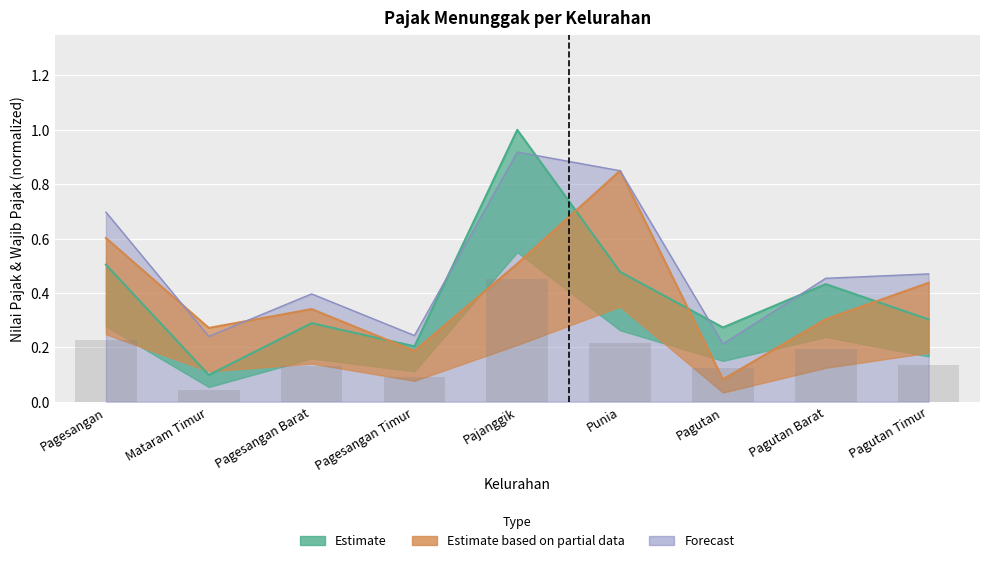

Reading left to right, extract all data points from this chart.

Nilai Pajak Yang Menunggak (Rp): 0.5	0.1	0.3	0.2	1.0	0.5	0.3	0.4	0.3
Wajib Pajak Yang Menunggak (%): 0.6	0.3	0.3	0.2	0.5	0.8	0.1	0.3	0.4